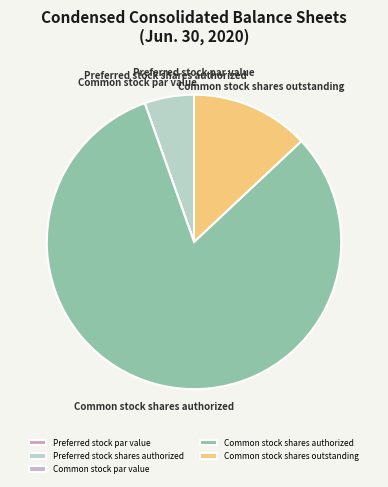

Between Common stock shares outstanding and Common stock shares authorized, which is larger?

Common stock shares authorized